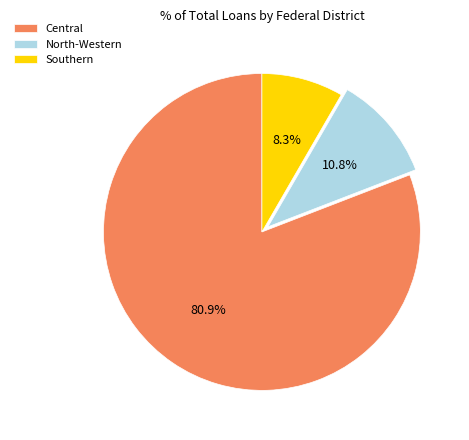

Which slice is the largest?

Central